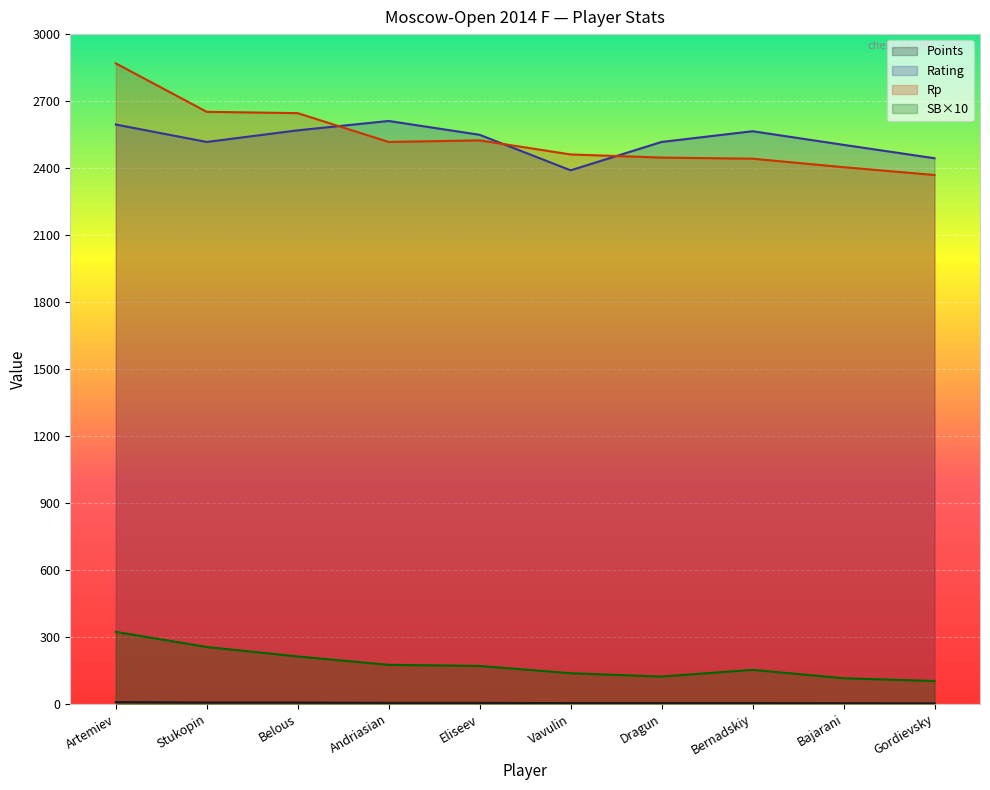

What is the value of the SB point at the 9th from the left?

115.0